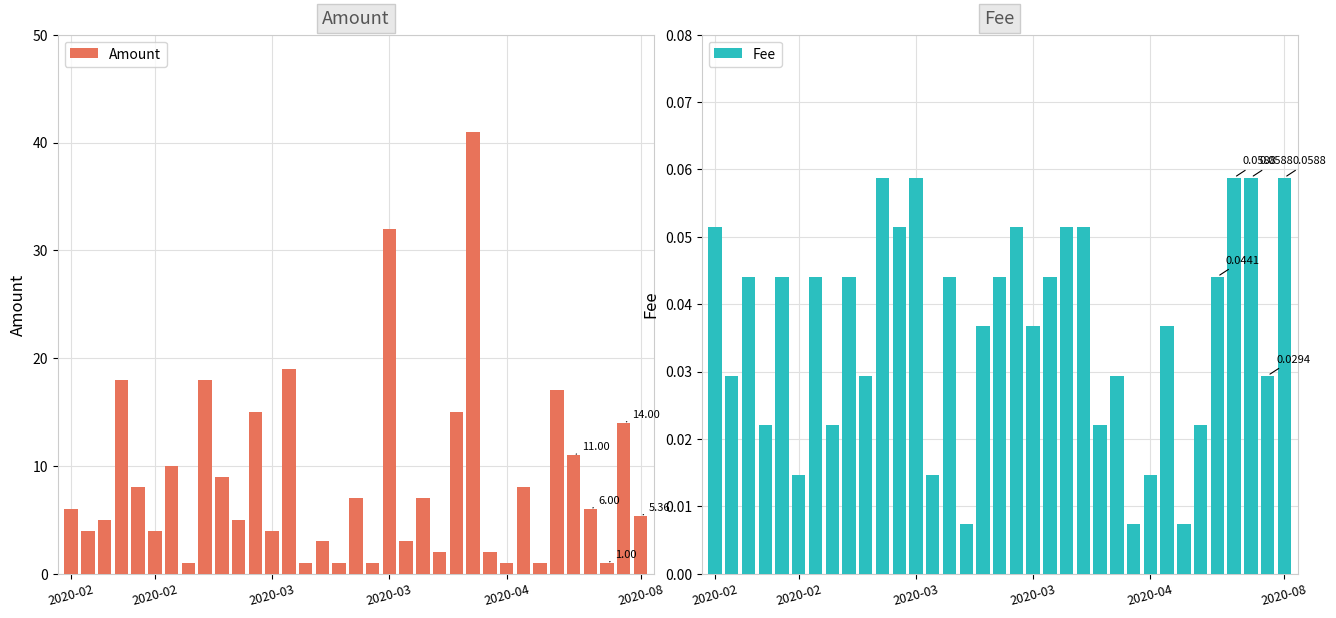

Rank the series by their maximum value, from highest to lowest.

Amount, Fee